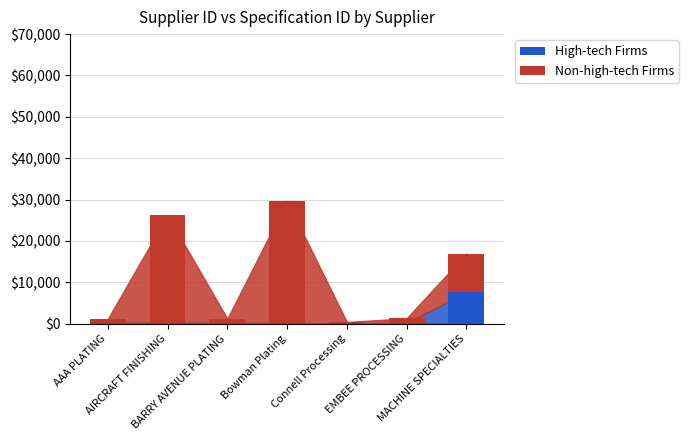

What is the sum of all High-tech Firms values?

8487